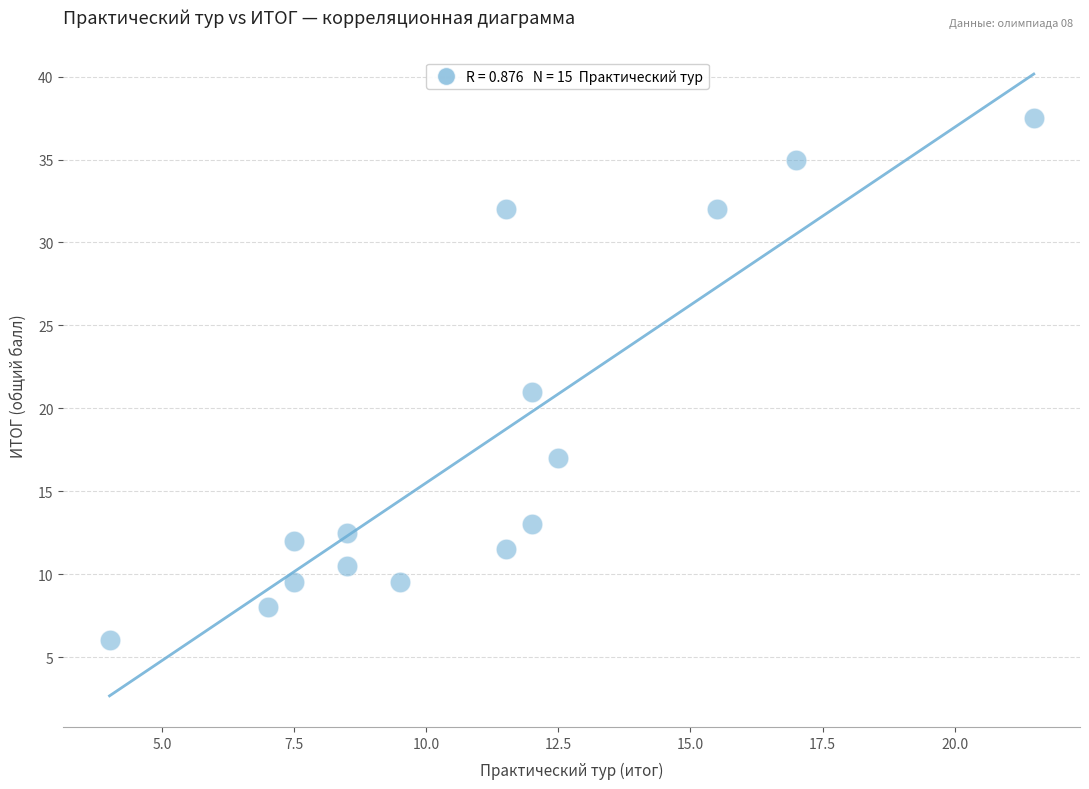

What is the range of X values (max minus min)?

17.5